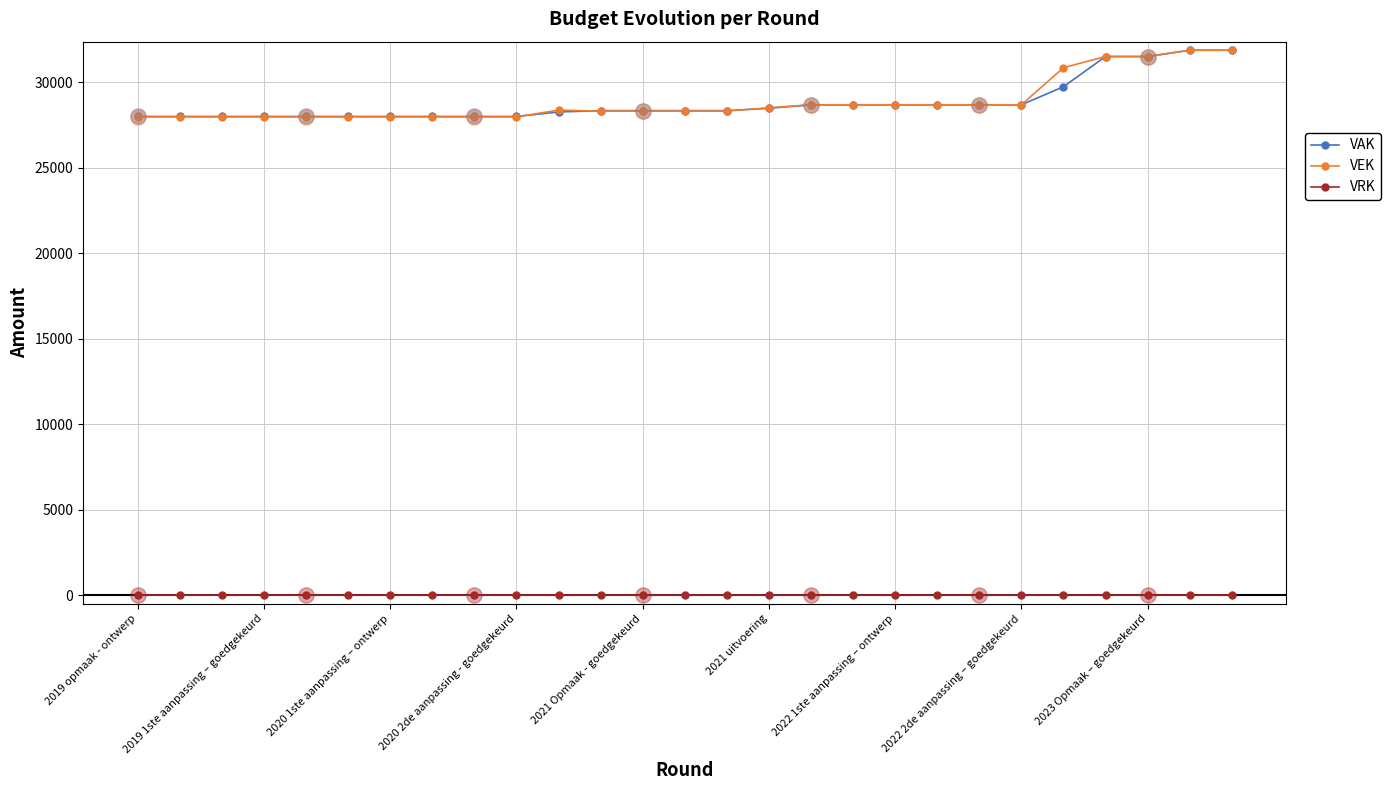

At how many categories does at least one series exceed 22561?

27